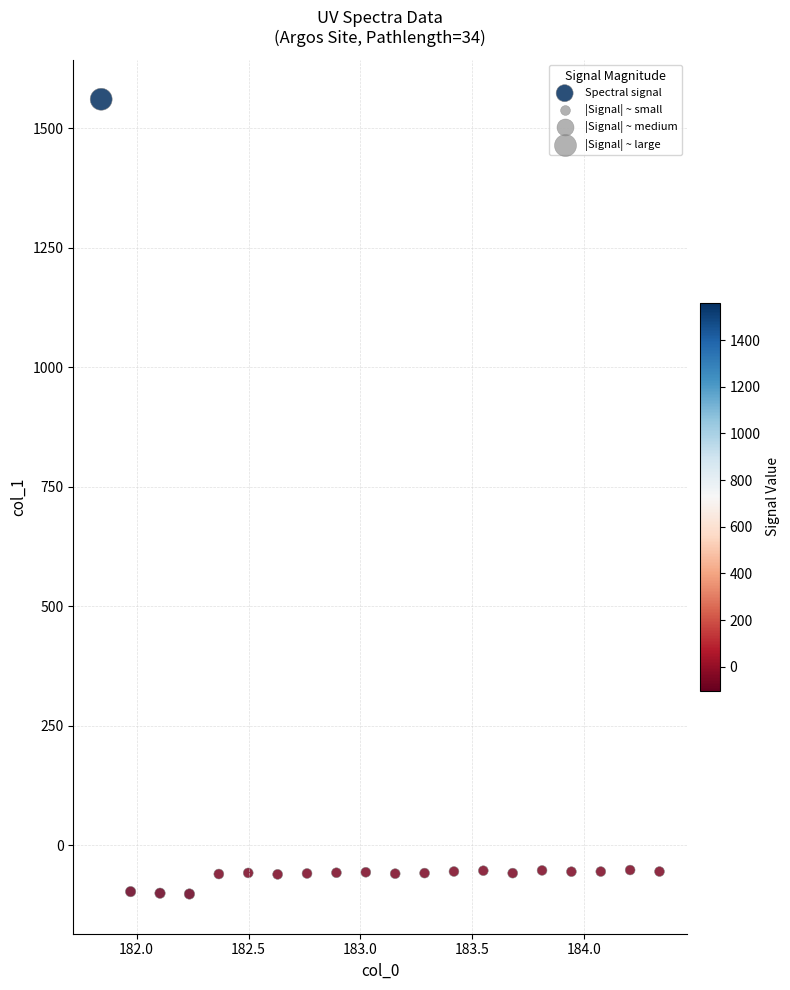

What is the range of X values (max minus min)?

2.5